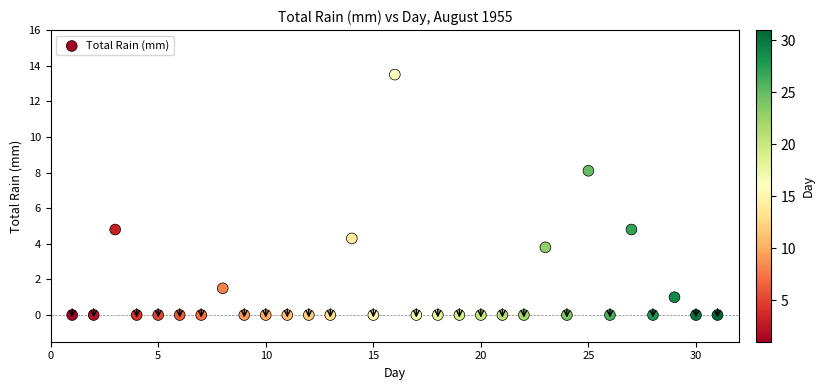

What is the range of Y values (max minus min)?

13.5